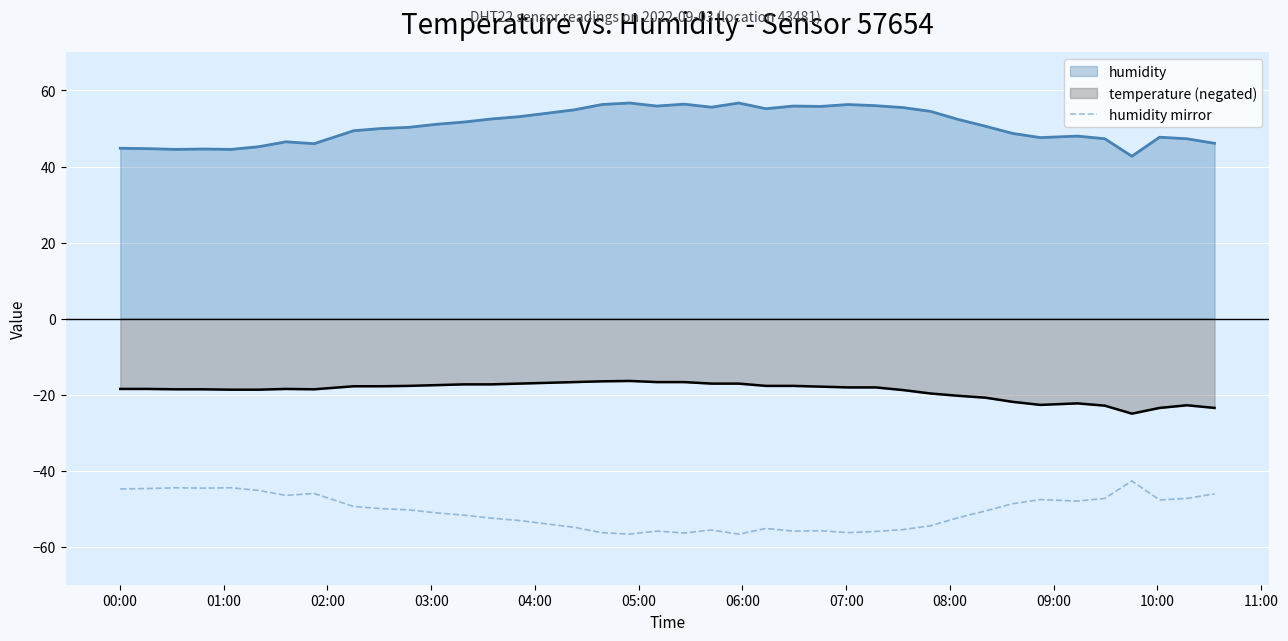

Rank the series by their maximum value, from lowest to highest.

humidity mirror, temperature (negated), humidity